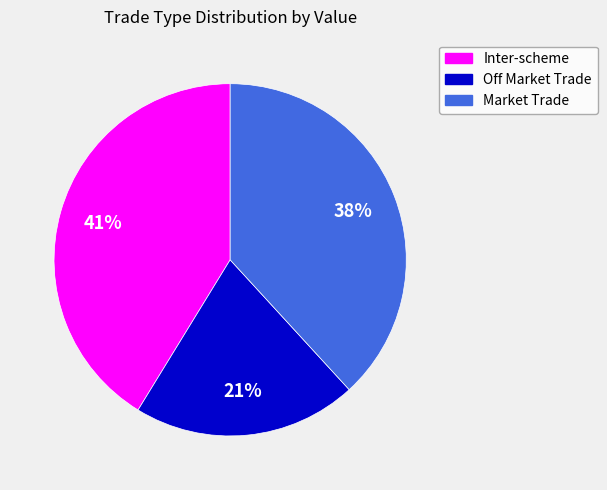

Is there a majority slice in this chart?

No